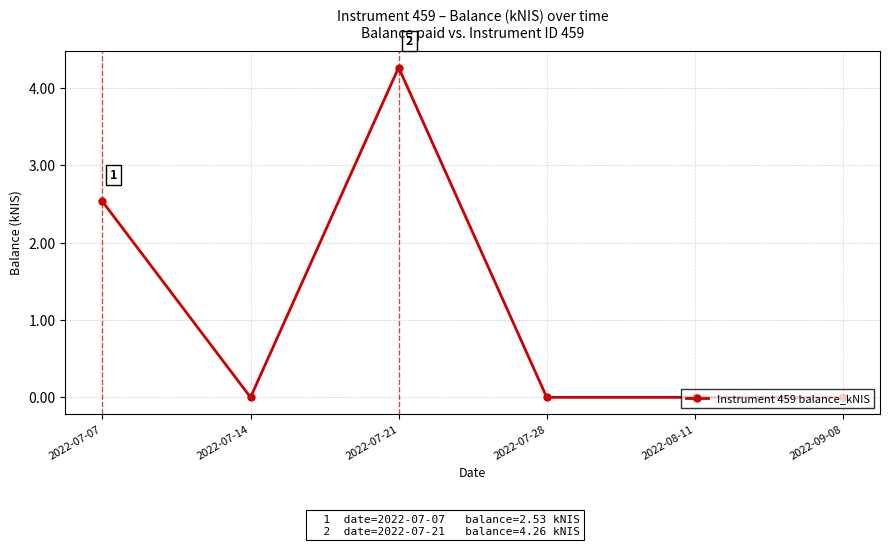

How many series are shown in this chart?

1